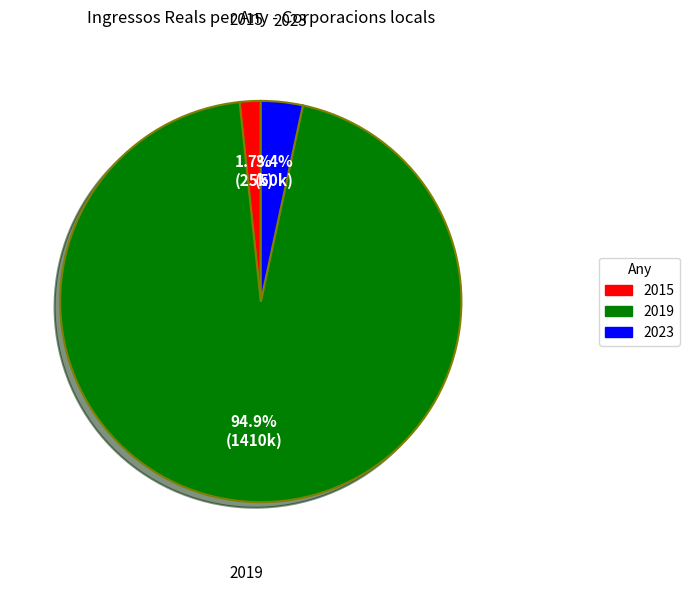

Is there a majority slice in this chart?

Yes